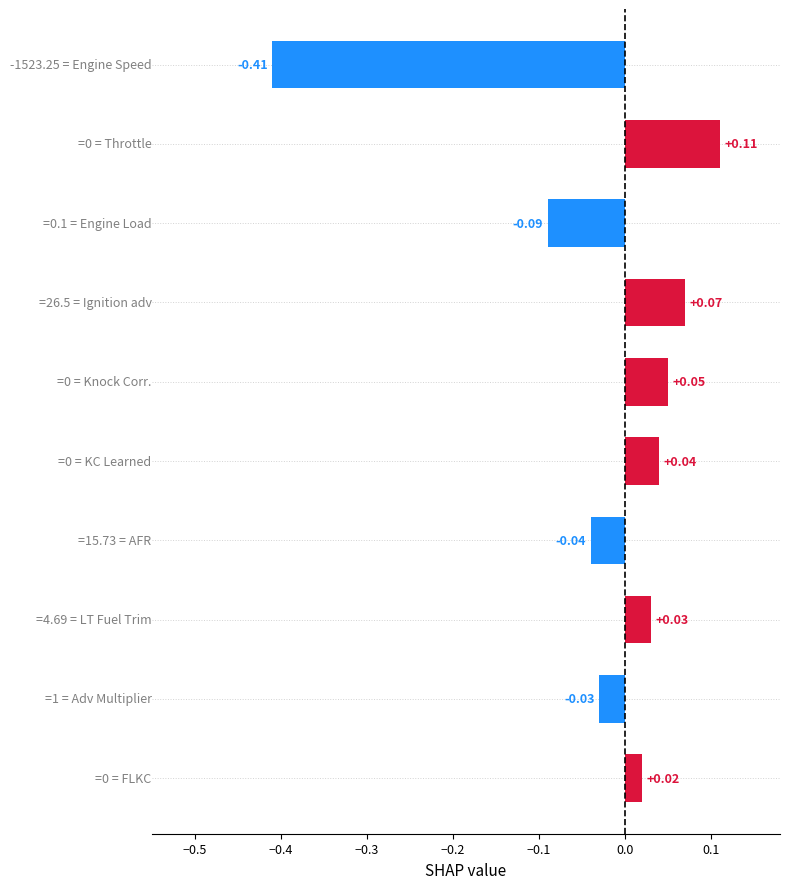

What is the difference between the maximum and minimum values?

0.5